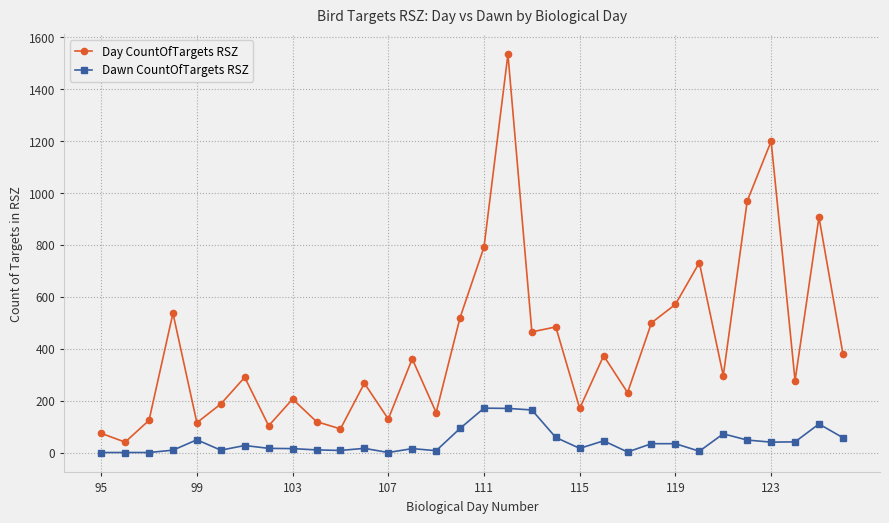

What is the difference between the maximum and minimum values in the Dawn CountOfTargets RSZ series?

171